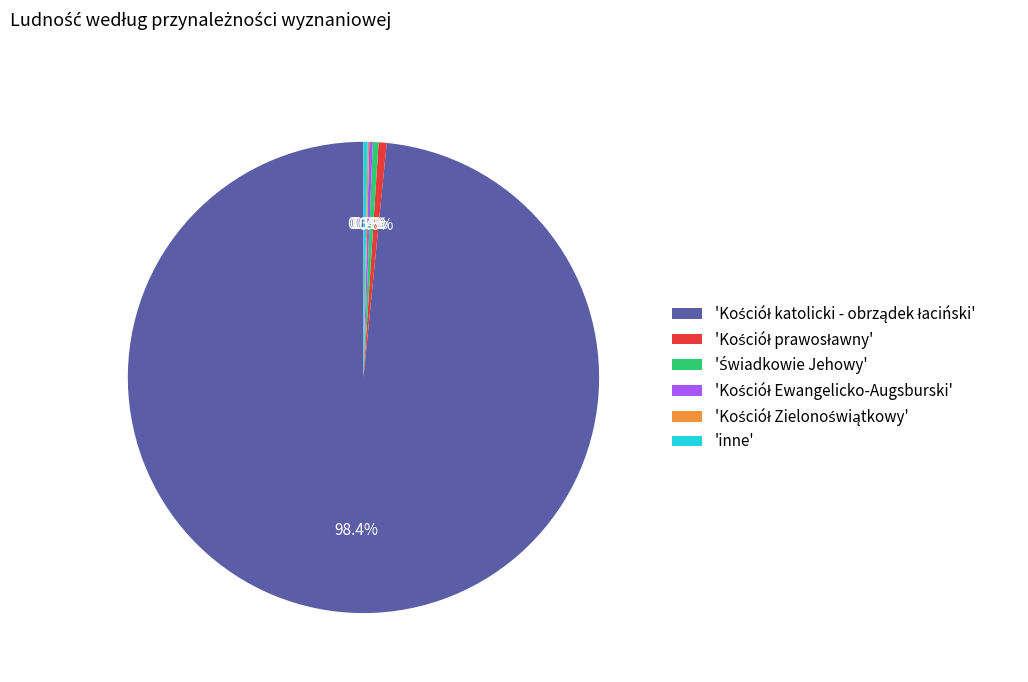

Does any single category account for the majority?

Yes